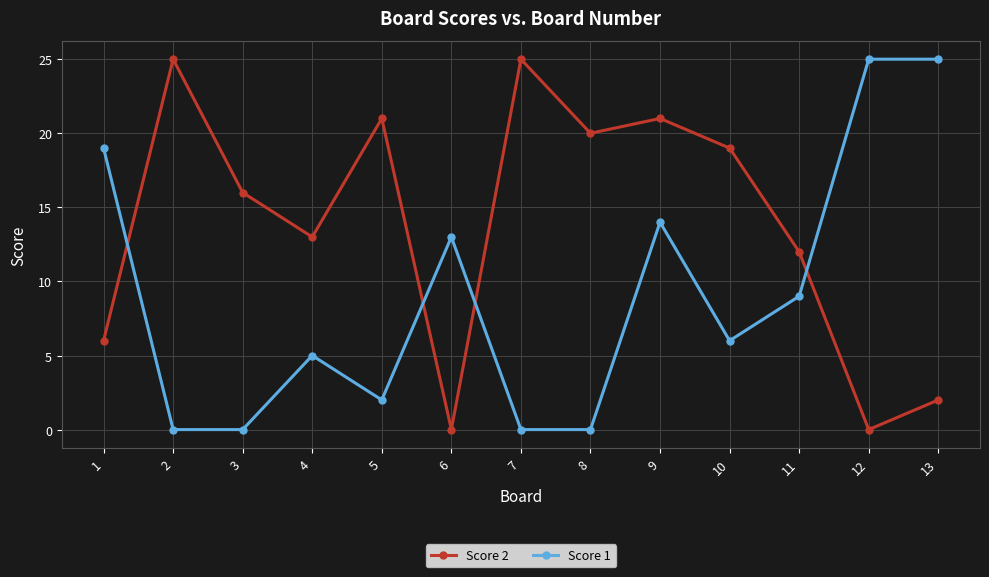

What is the sum of all Score 1 values?

118